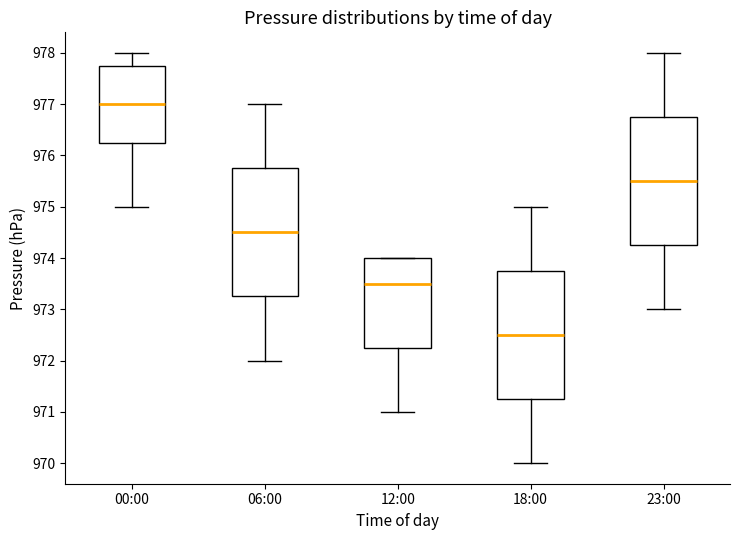

Where does the lower whisker of the box for 12:00 end on the y-axis? The values are not printed on the chart, so give them approximately, as read against the axis.

971.0